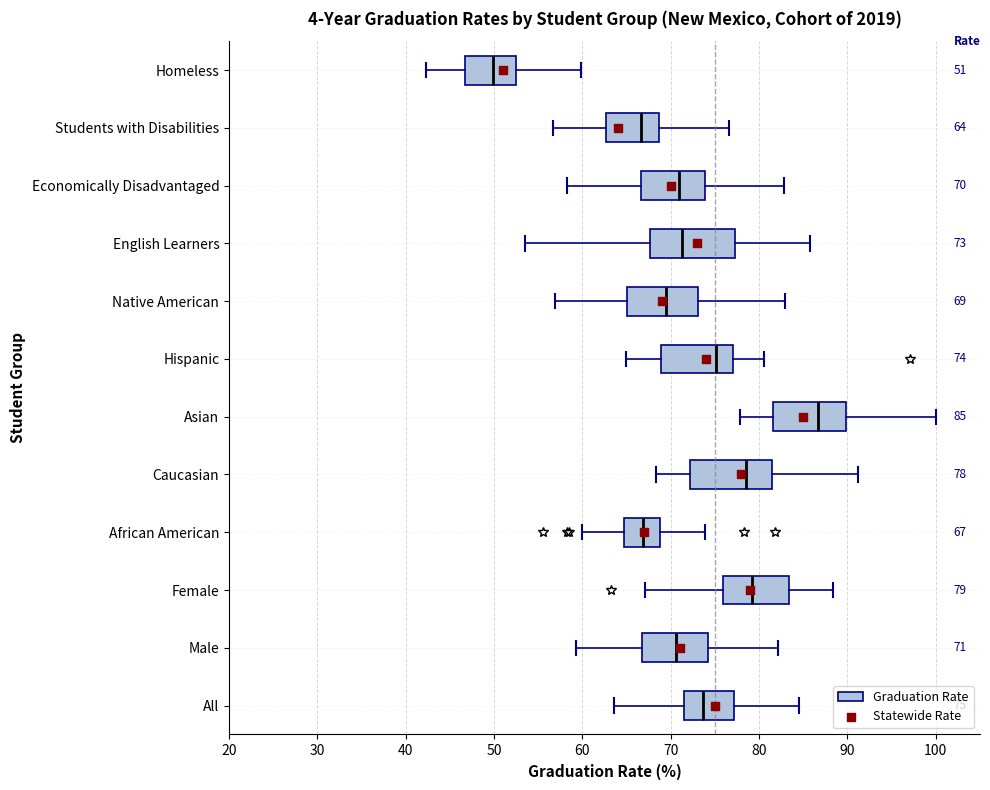

Which box has the furthest to the left median line?

Homeless